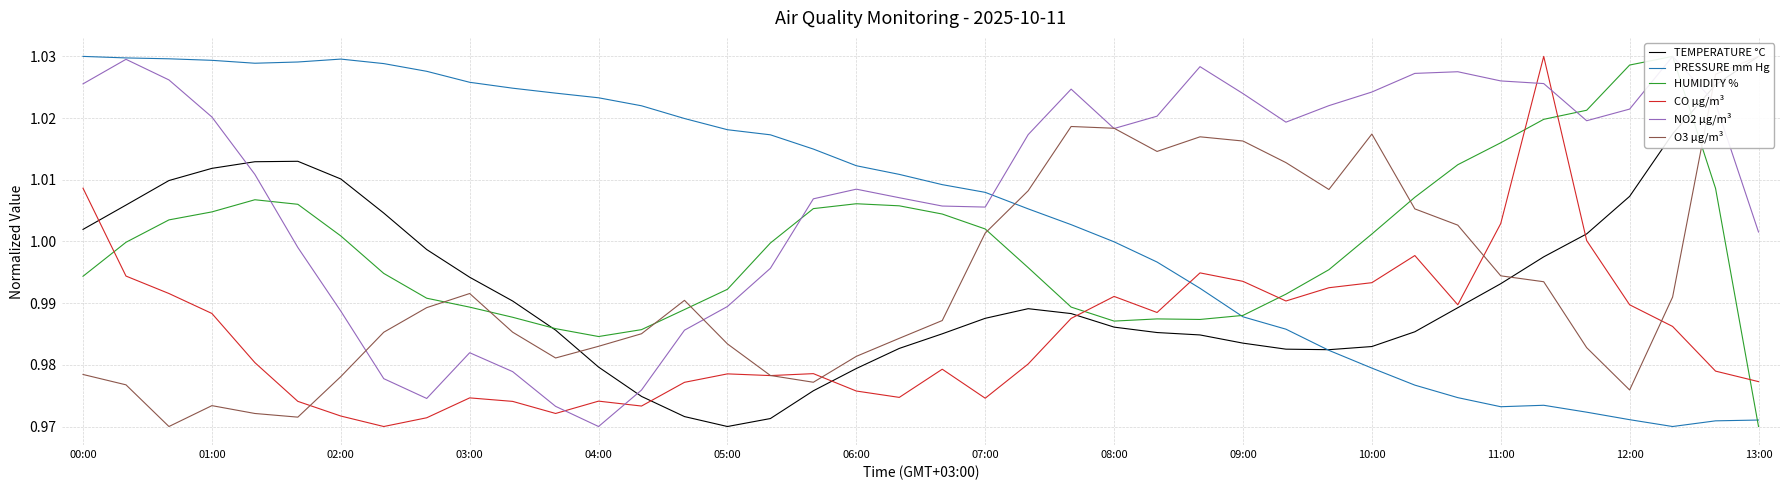

How many times do CO µg/m³ and TEMPERATURE °C cross each other?

5